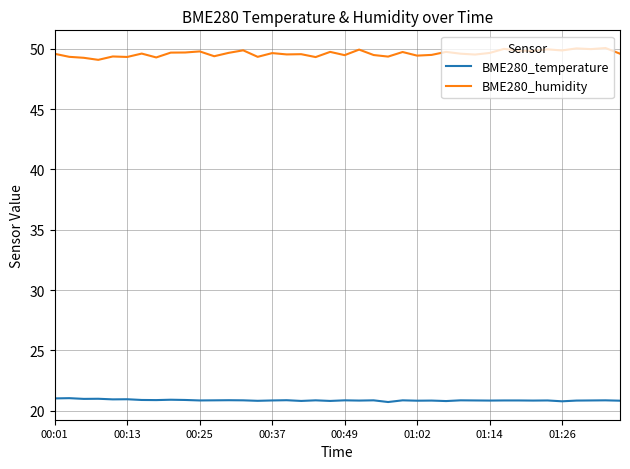

What is the difference between the maximum and minimum values in the BME280_temperature series?

0.3